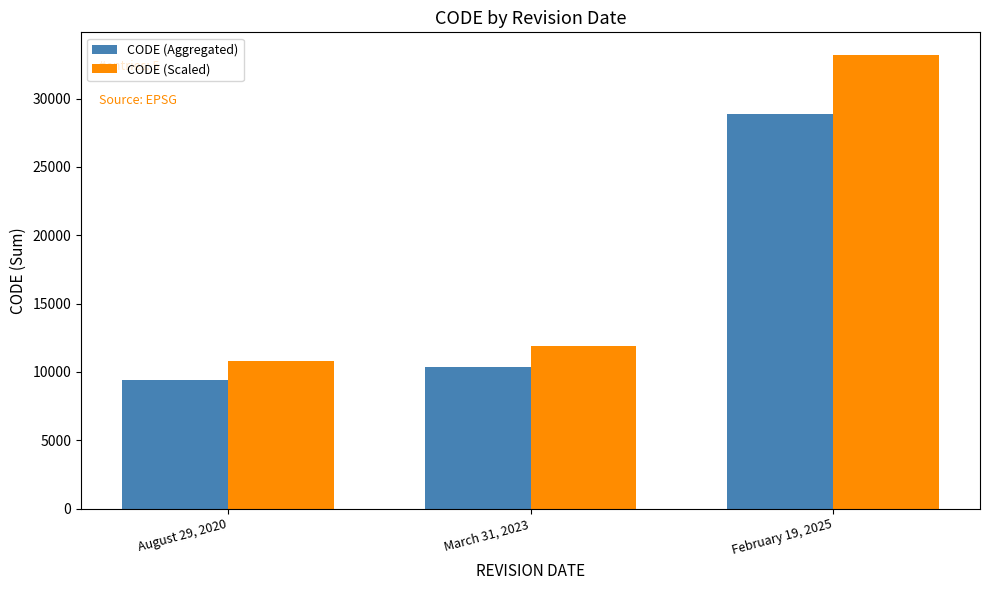

What is the total value across all series at February 19, 2025?

62061.9